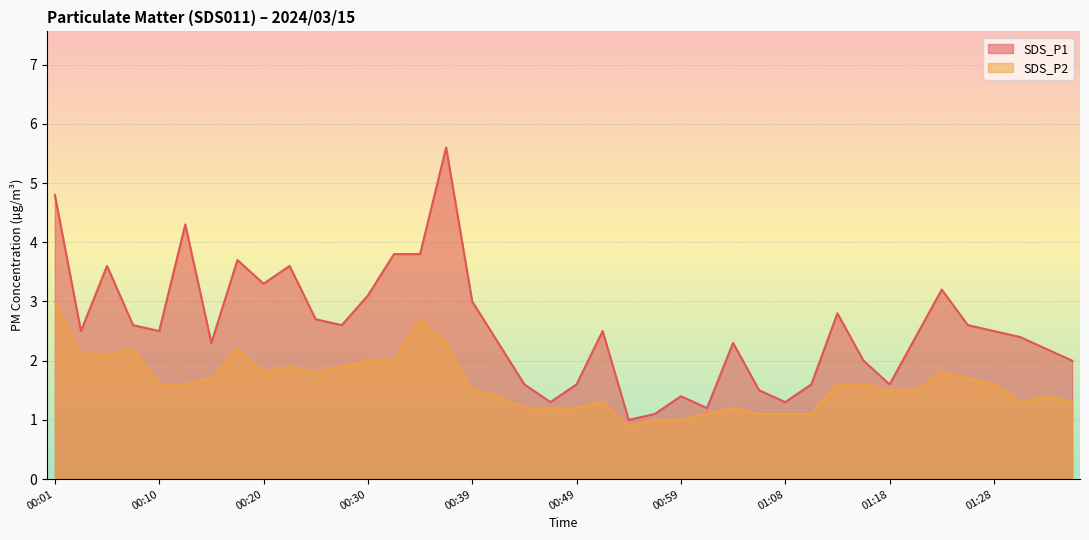

Rank the series at 01:25 from highest to lowest value.

SDS_P1, SDS_P2